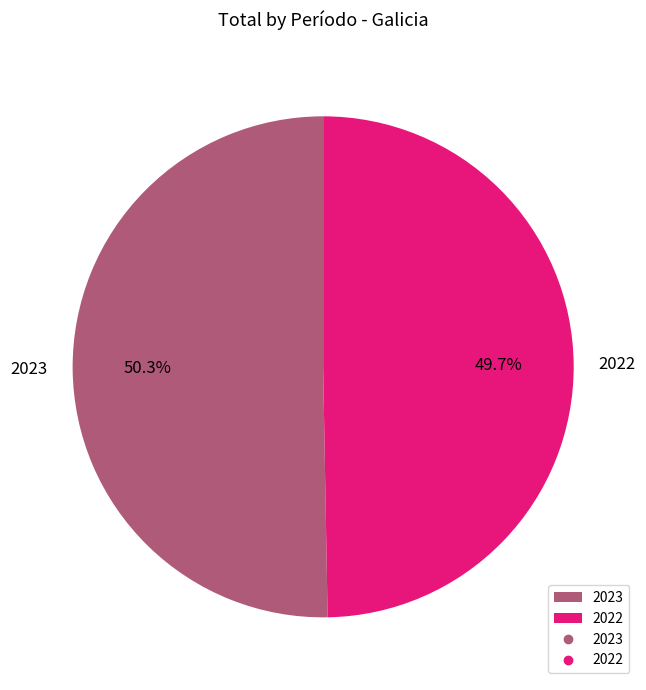

Which has a higher value, 2023 or 2022?

2023